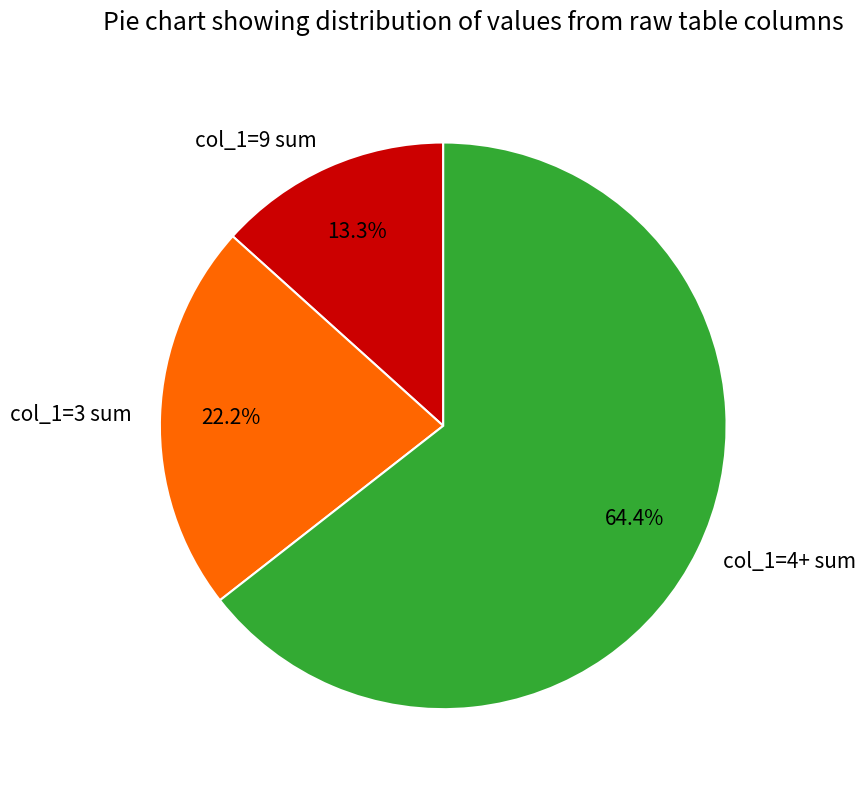

What is the smallest slice in the pie chart?

col_1=9 sum